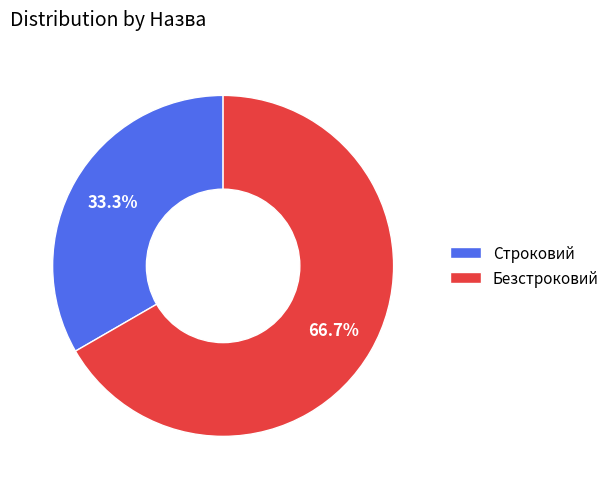

What percentage is the Строковий slice, to the nearest percent?

33%